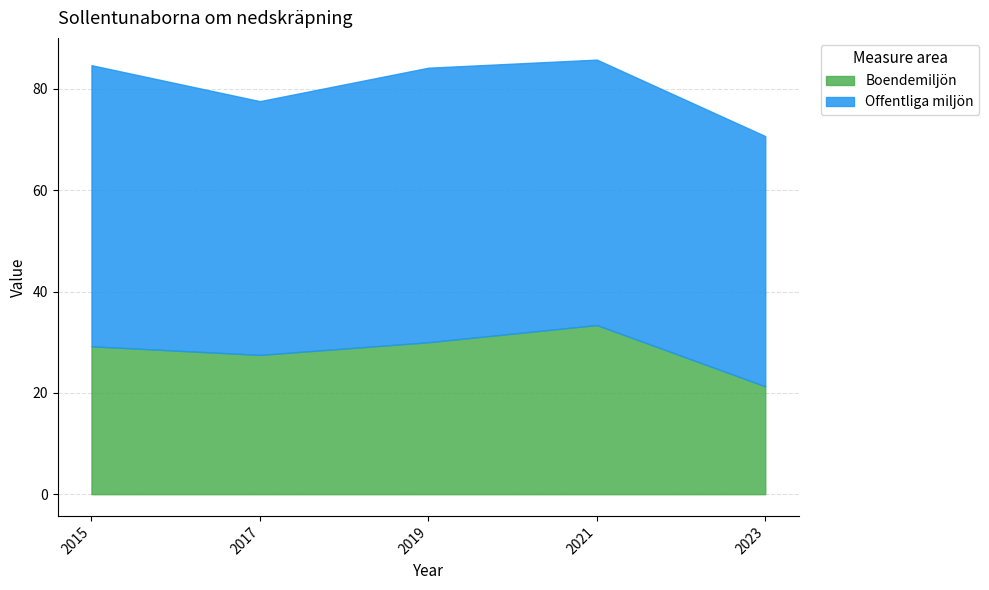

How many interior local peaks does the Boendemiljön series have?

1